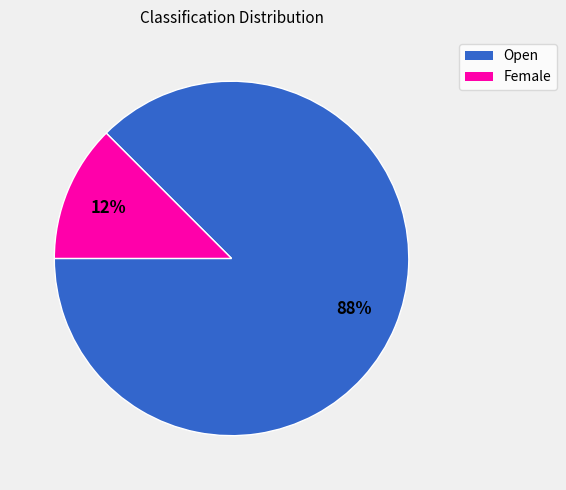

To the nearest percent, what is the average slice percentage?

50%